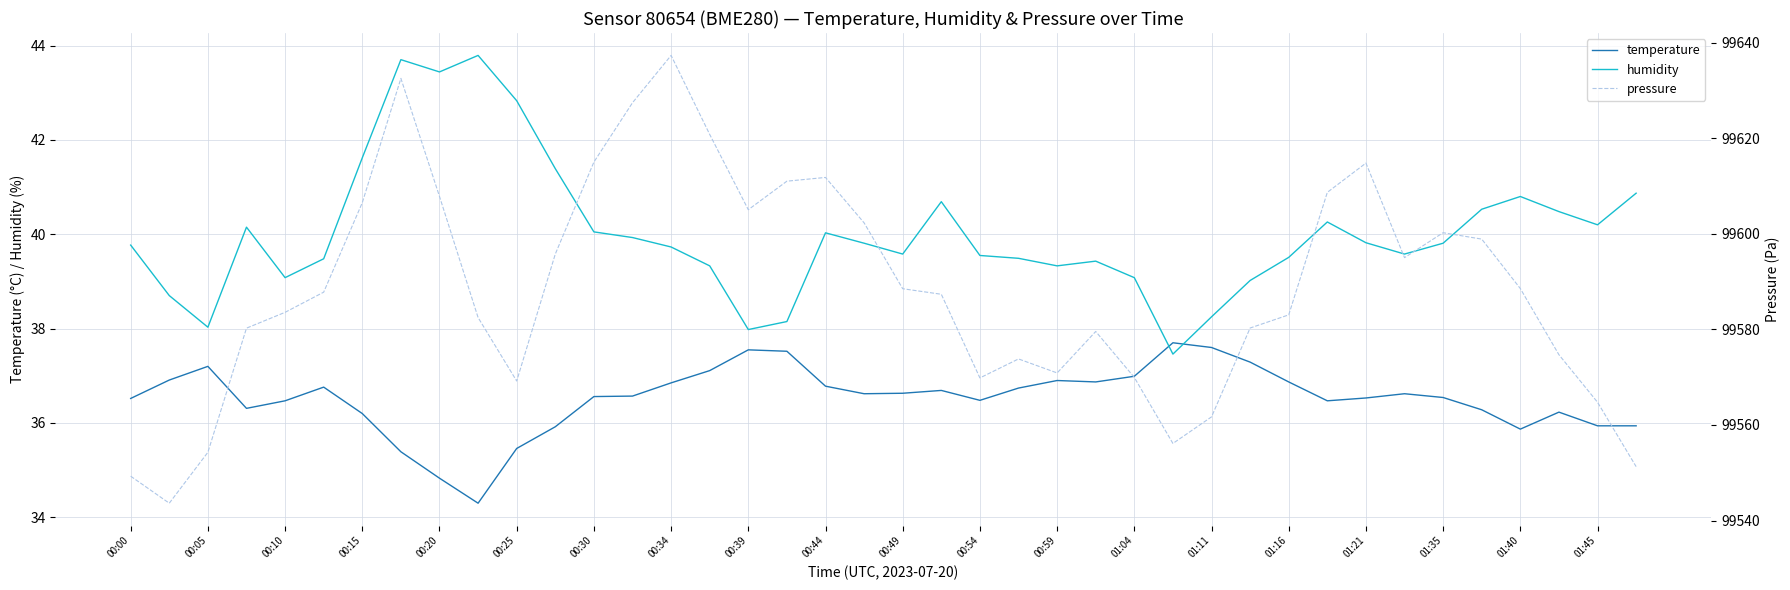

Is it true that temperature equals 7.8 at 01:04?

False